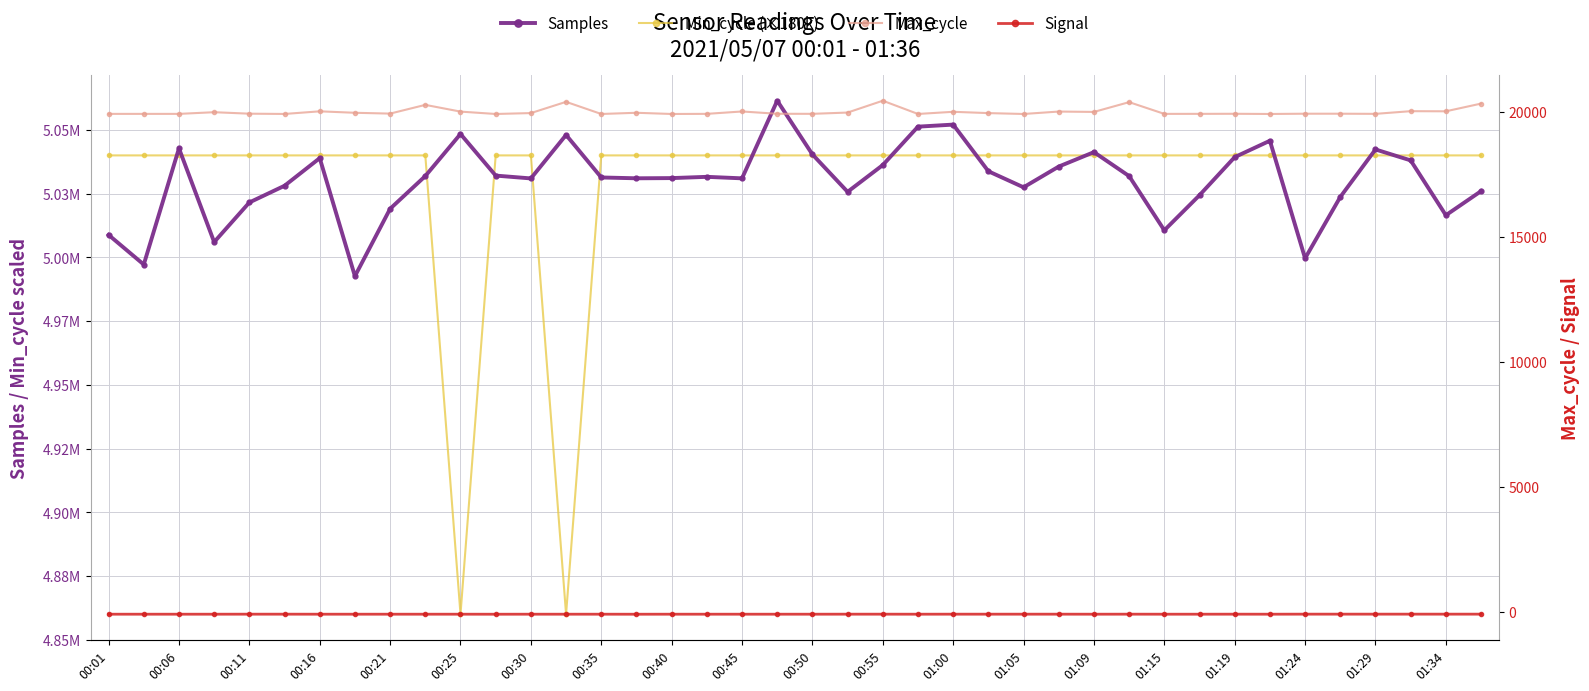

Which series has the widest spread of values?

Min_cycle (×180k)